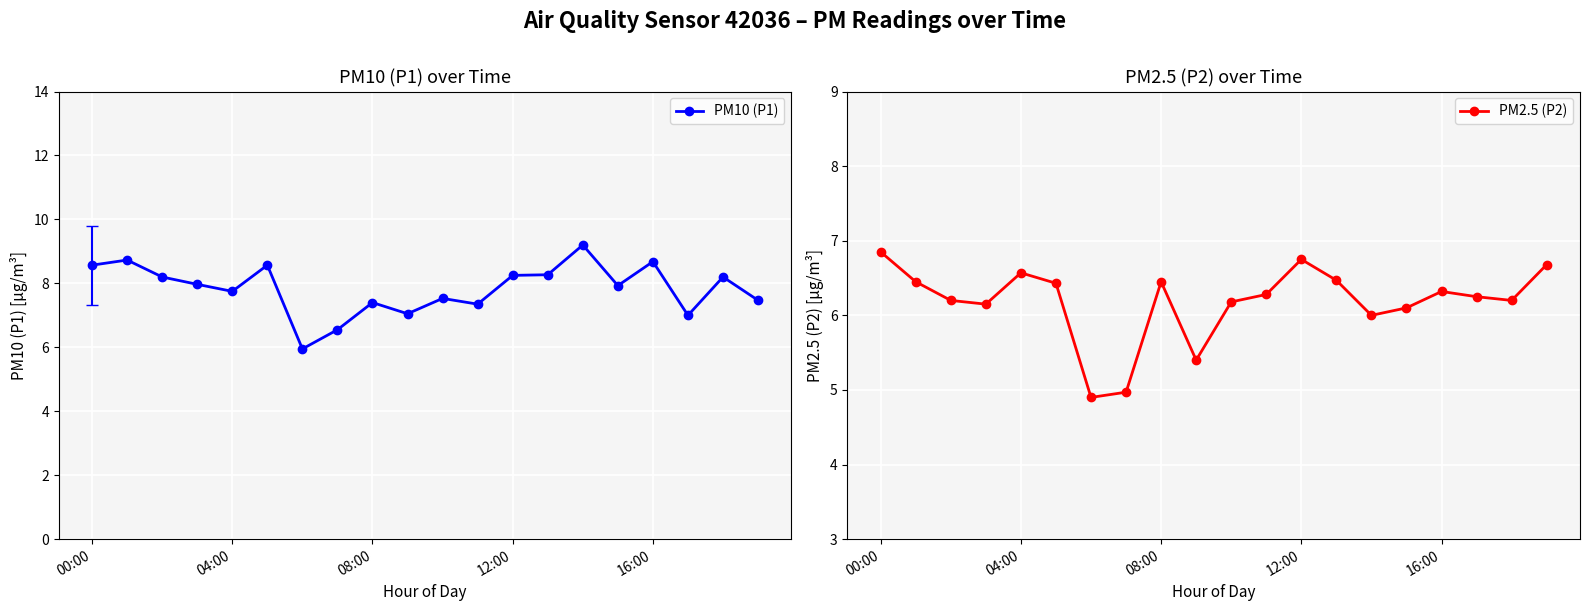

Which series has the largest range (max minus min)?

PM10 (P1)